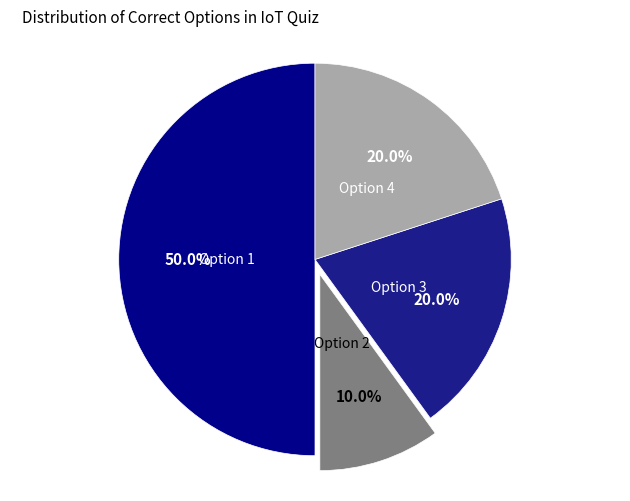

How many segments does this pie chart have?

4